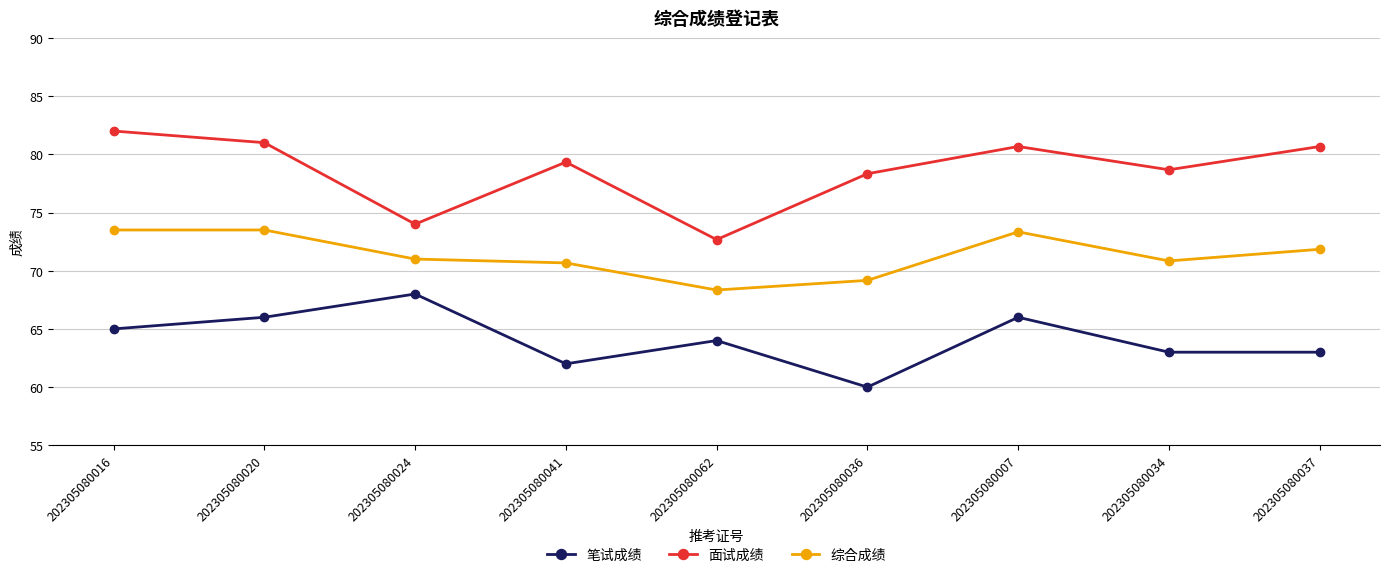

True or false: 面试成绩 and 综合成绩 intersect in this chart.

False